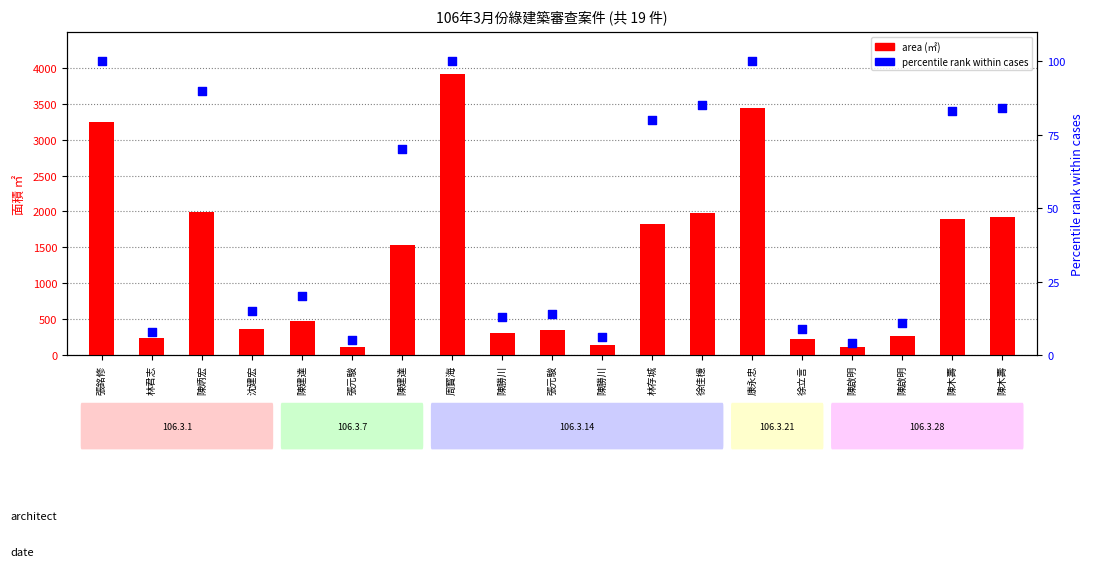

Is the value of percentile rank at 陳木壽 greater than the value of area (㎡) at 陳木壽?

No